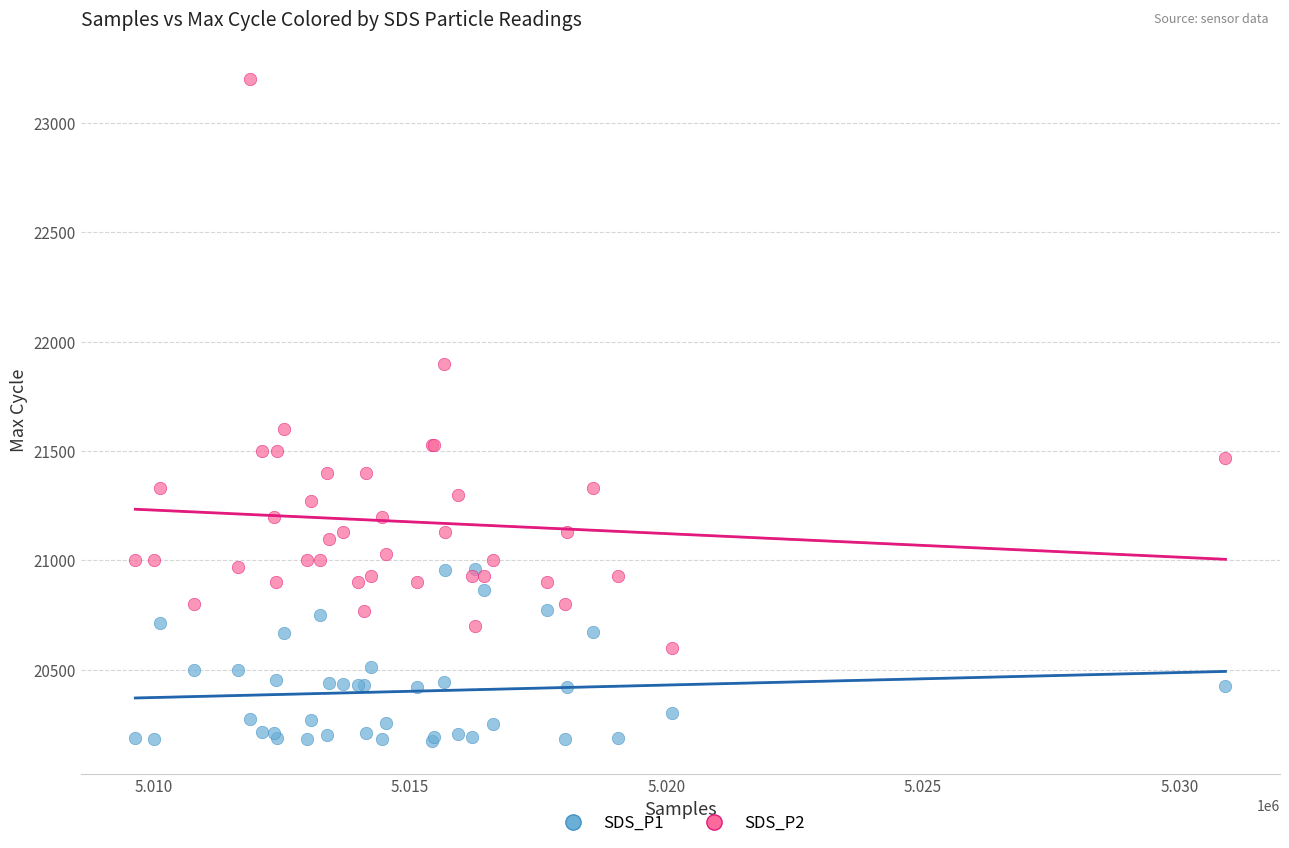

What are all the series names shown in the legend?

SDS_P1, SDS_P2